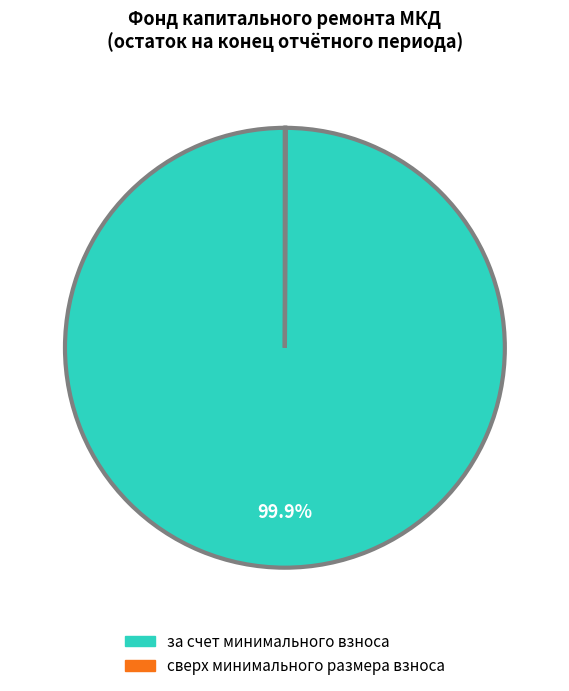

What percentage is the за счет минимального взноса slice, to the nearest percent?

100%